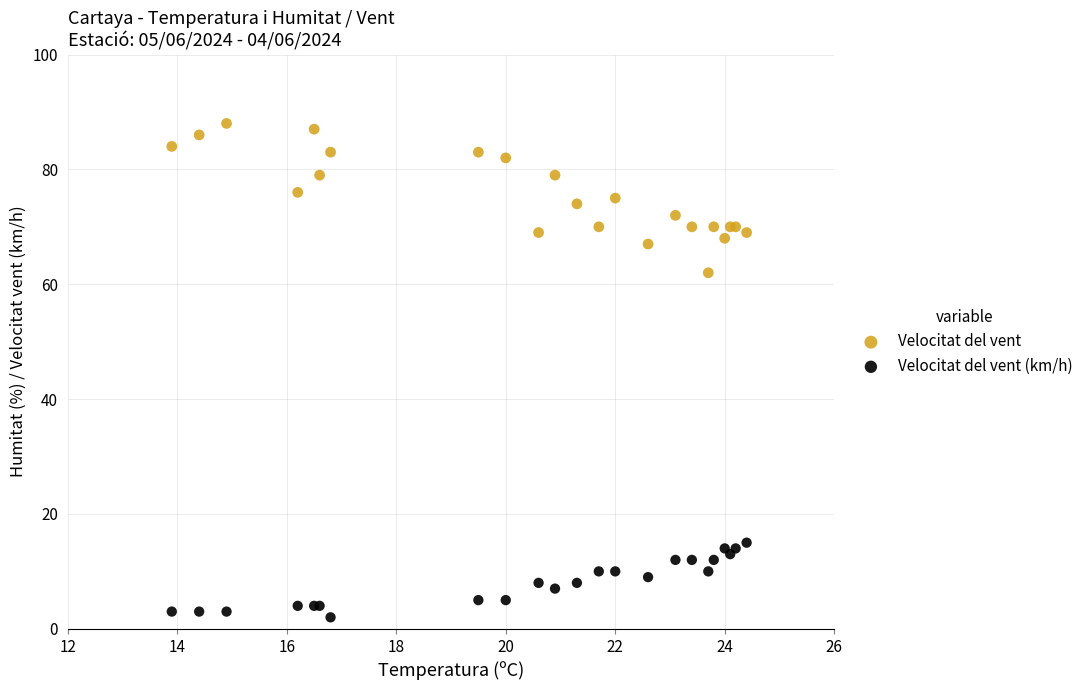

Which series has the widest spread of Y values?

Velocitat del vent